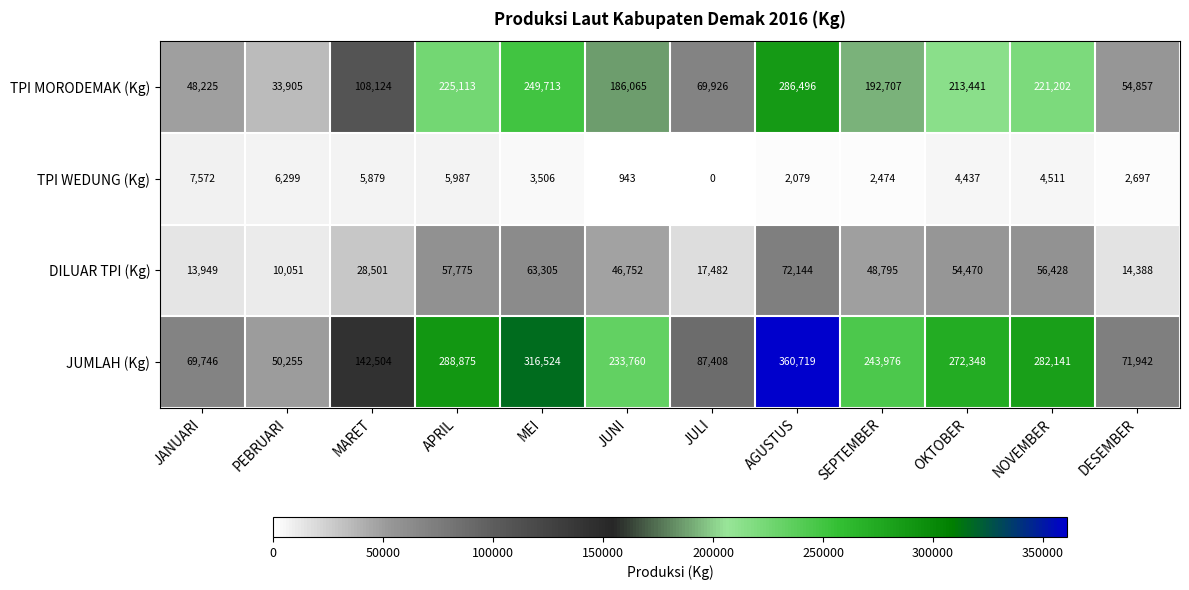

Where is DILUAR TPI (Kg) nearest to the value 41097?

JUNI